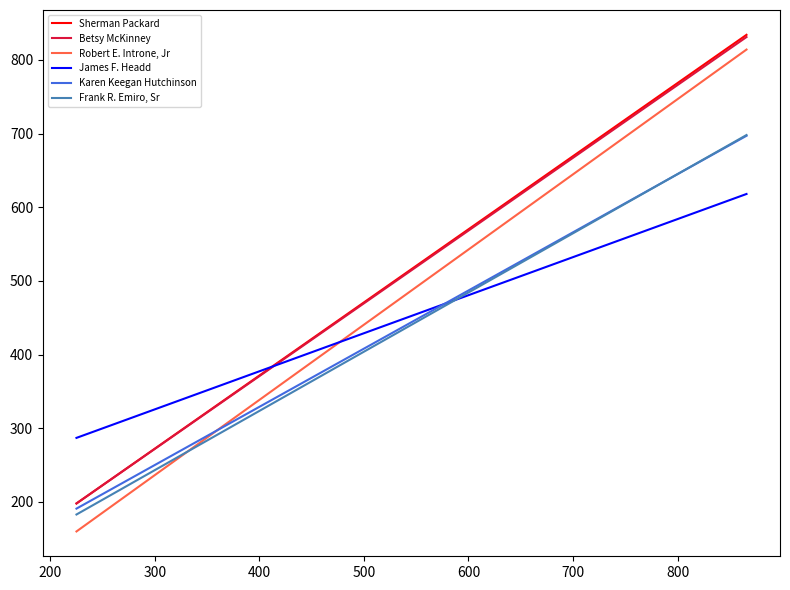

What is the value of the Karen Keegan Hutchinson point at the 1st from the left?

191